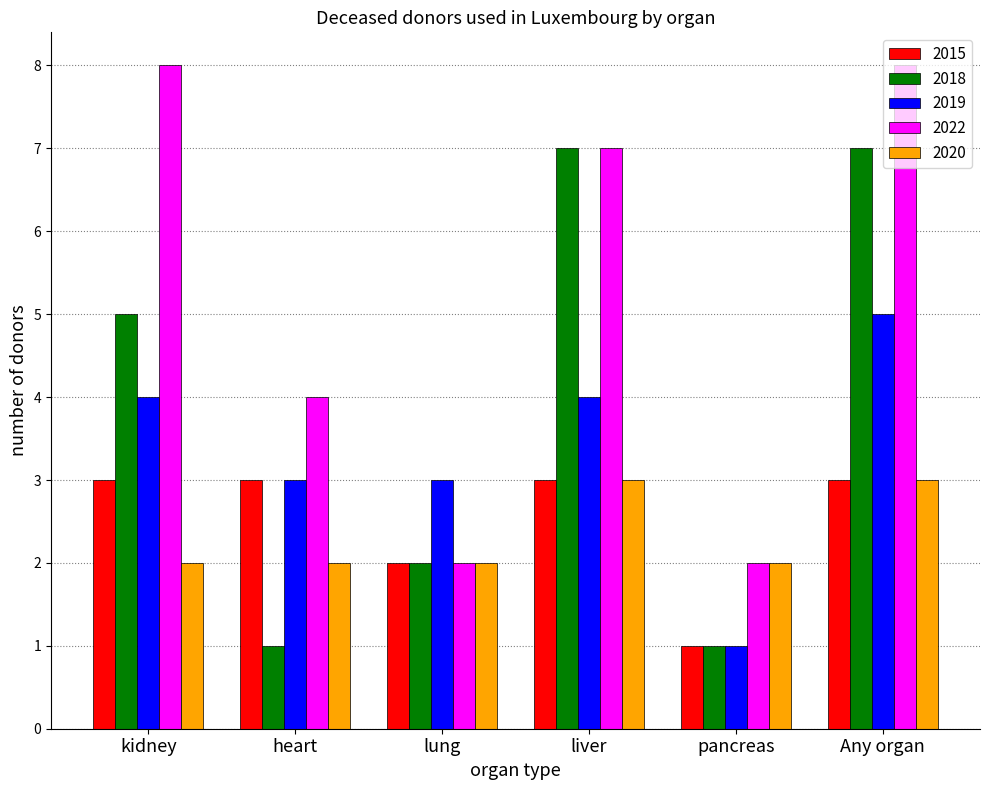

How many categories are shown in the chart?

6